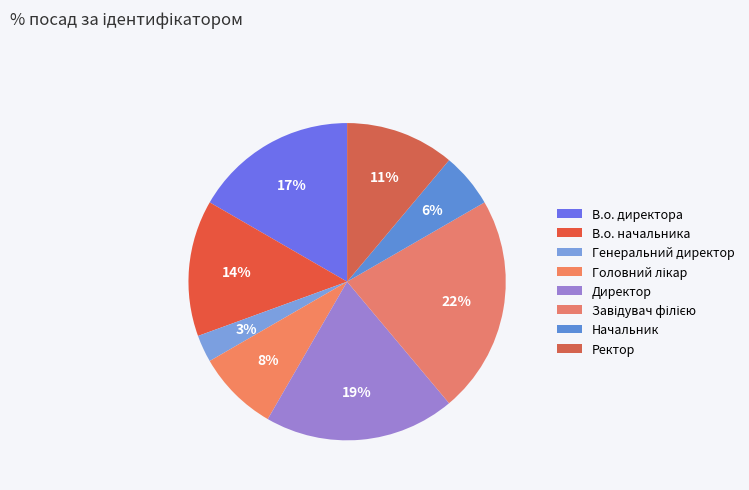

How many segments does this pie chart have?

8